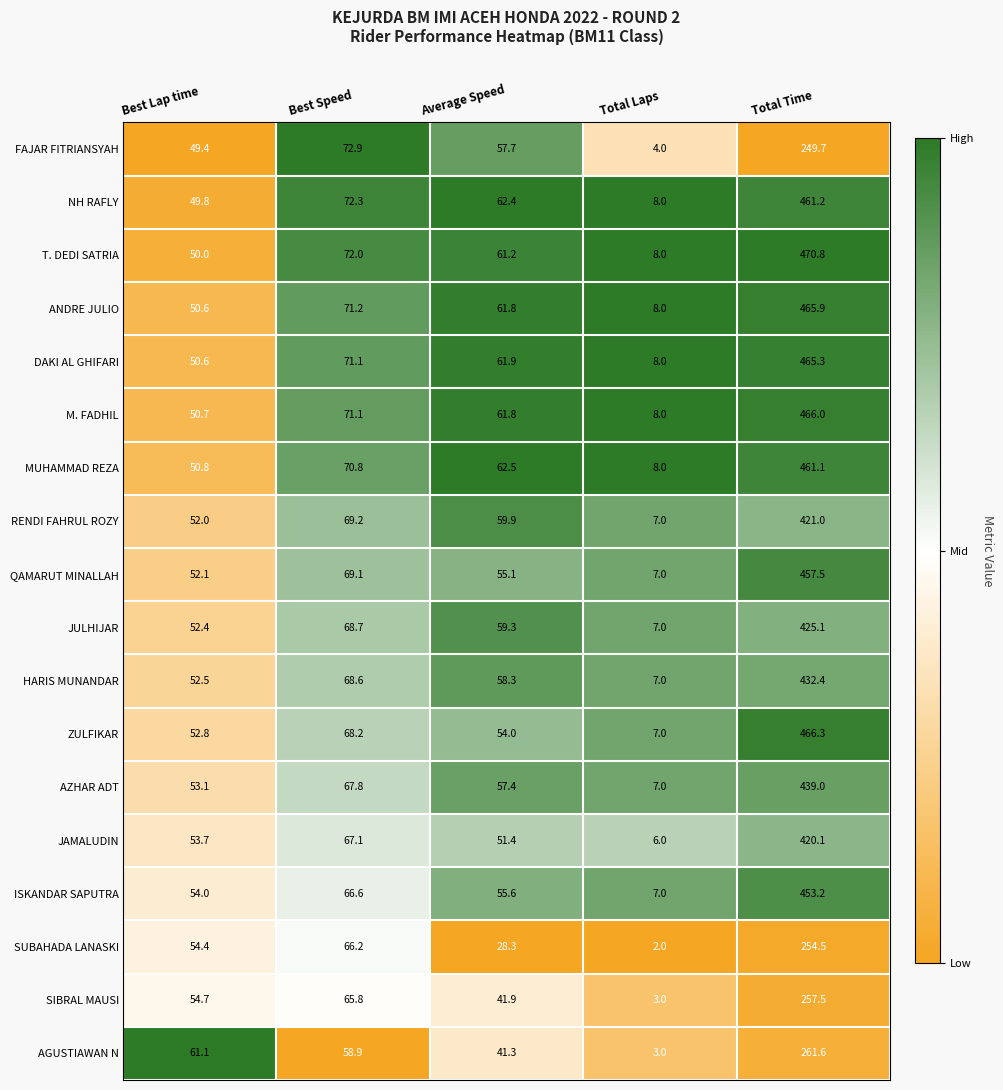

How many data points does each series have?

5